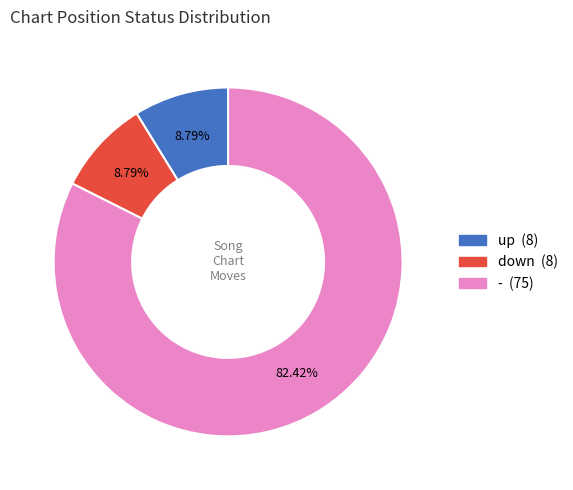

To the nearest percent, what percentage of the pie is up?

9%